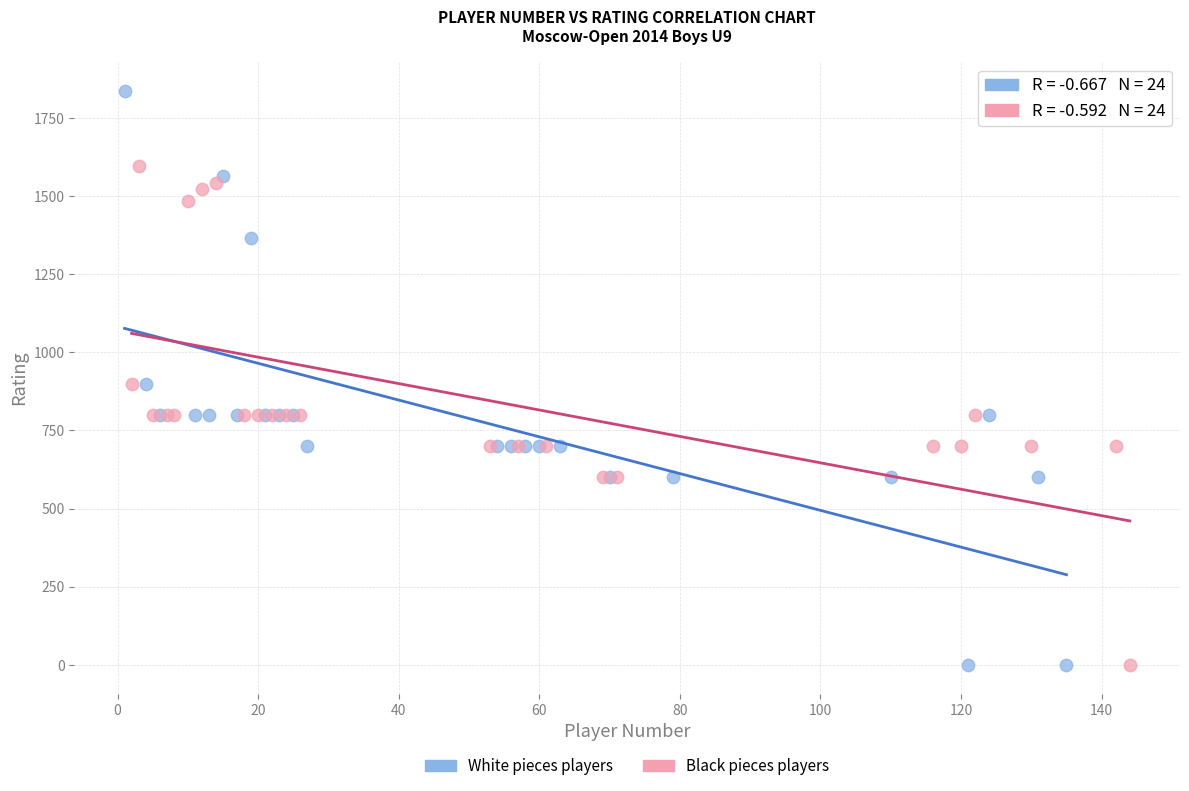

Which series contains the highest Y value?

White pieces players